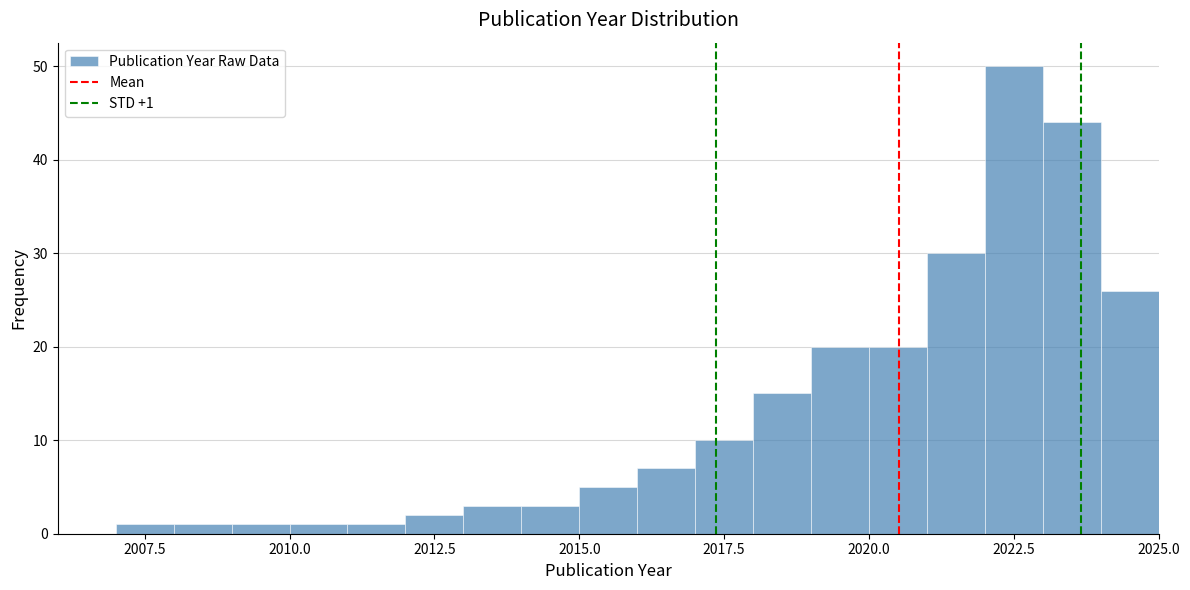

Around what value on the x-axis is the tallest bar? Give the approximate position of its centre, as read against the axis.

2022.5